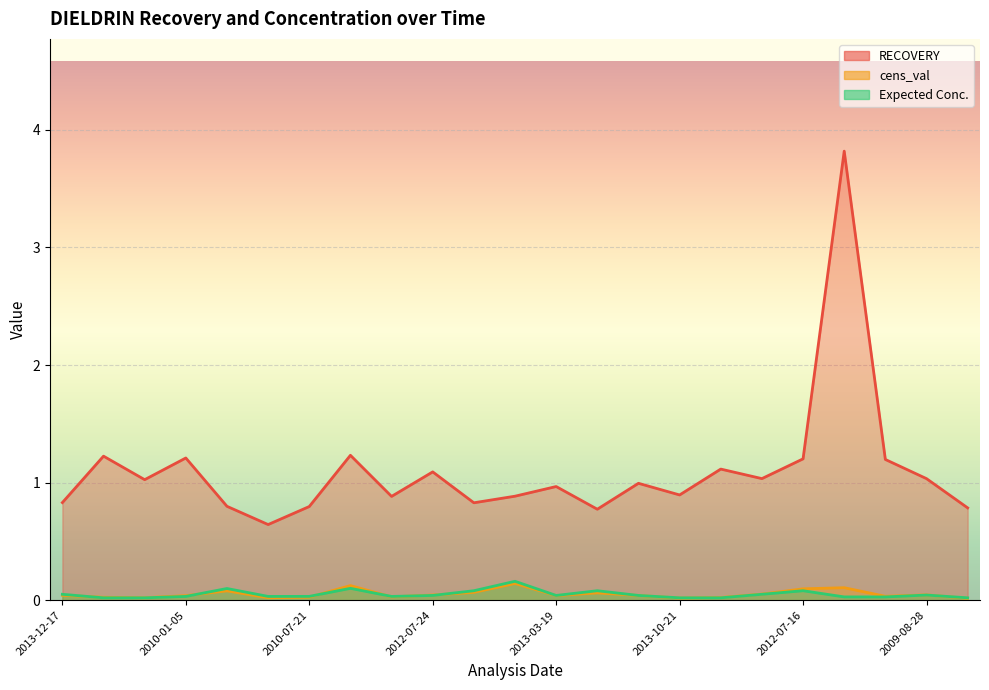

Which series has the widest spread of values?

RECOVERY